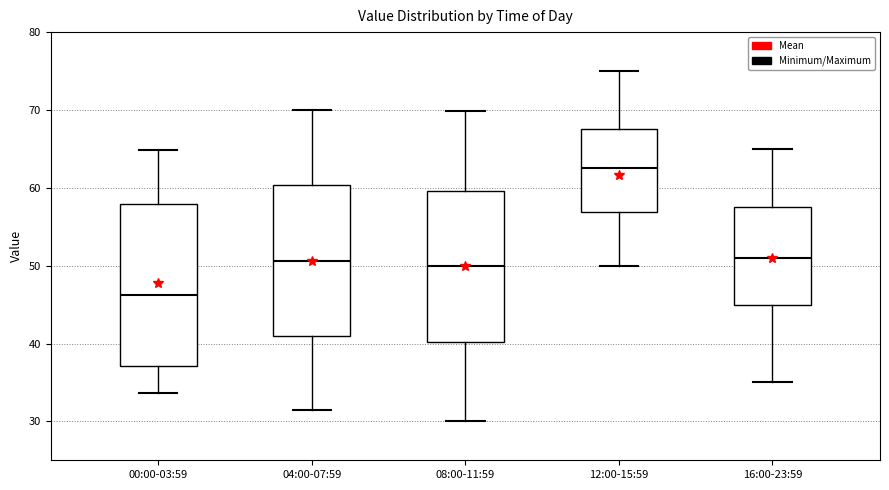

Where does the lower whisker of the box for 16:00-23:59 end on the y-axis? The values are not printed on the chart, so give them approximately, as read against the axis.

35